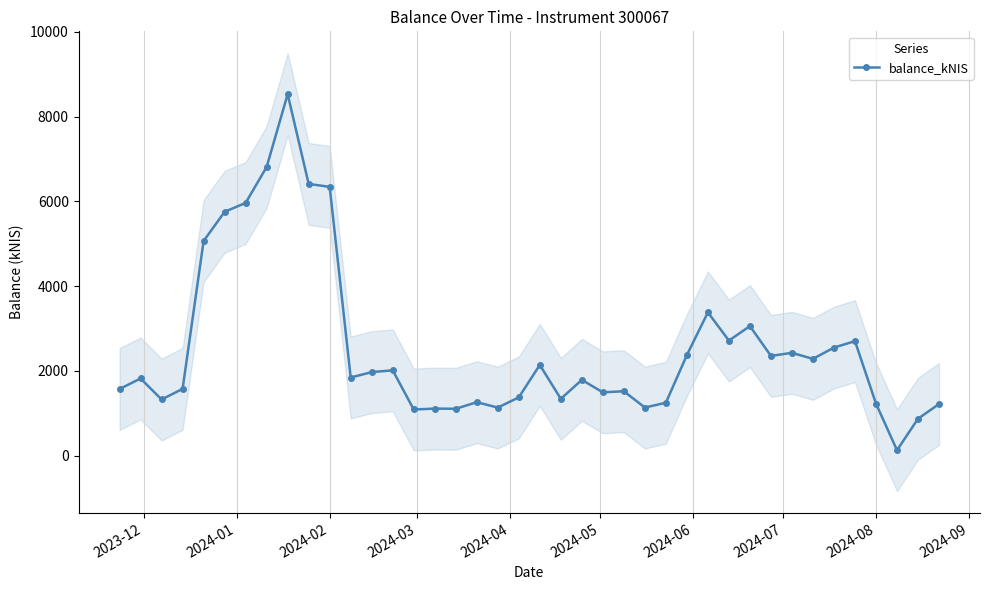

True or false: balance_kNIS has more than 0 points higher than both neighbors.

True